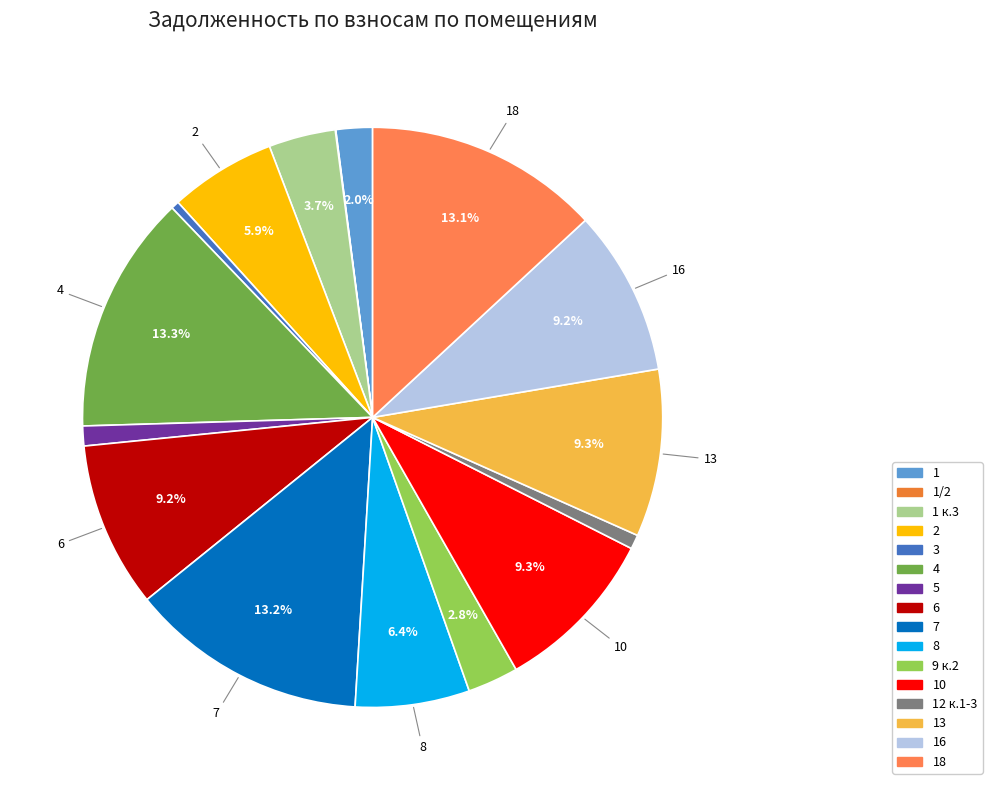

Does any single category account for the majority?

No